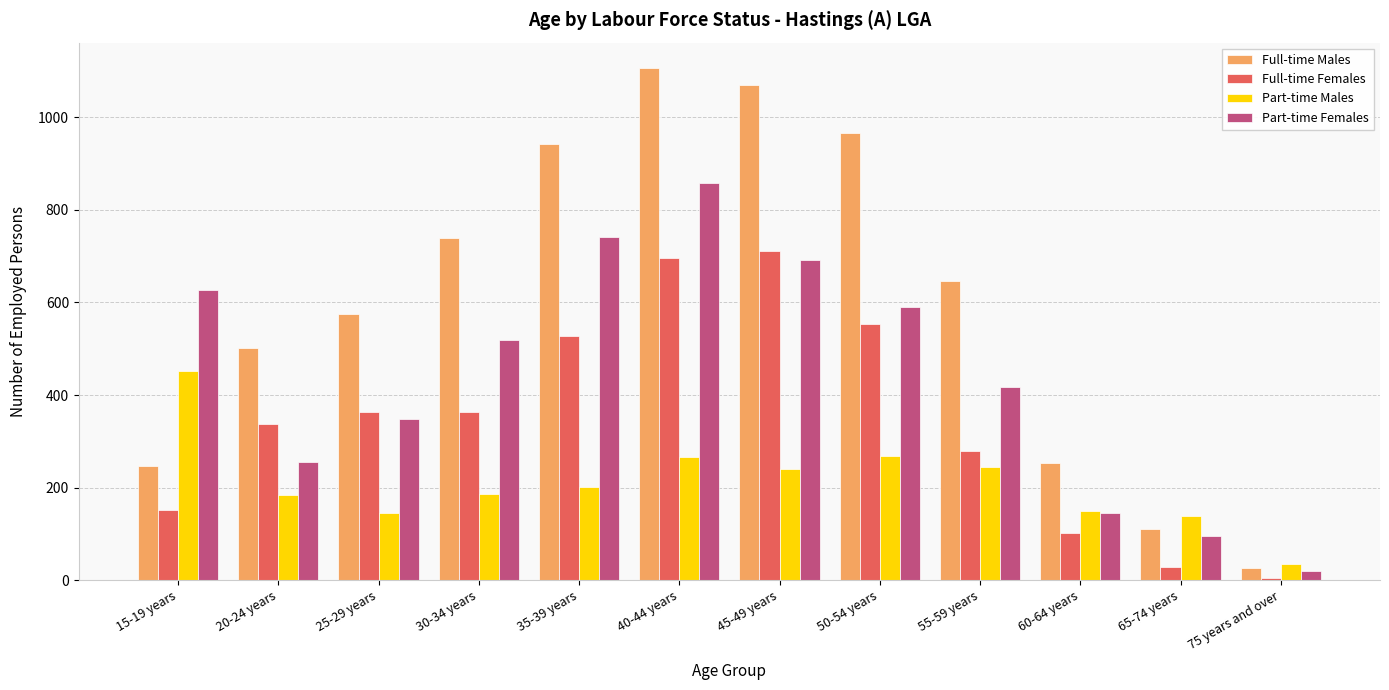

Which category has the highest value across all series?

40-44 years